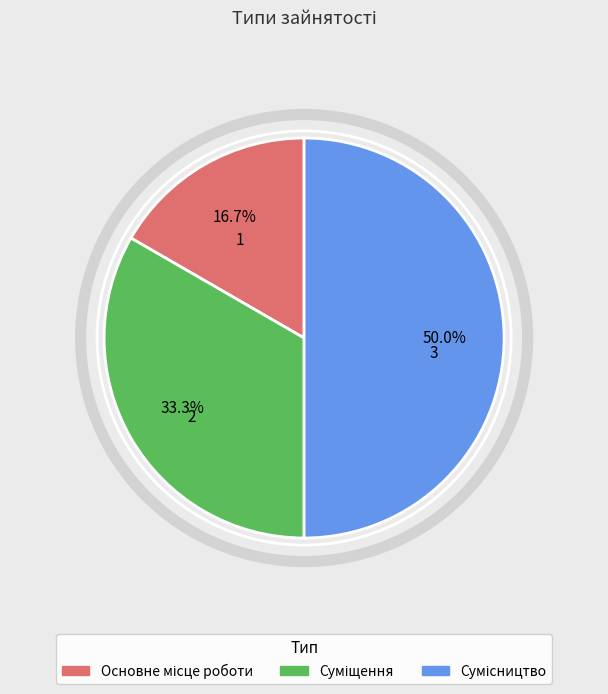

Between Основне місце роботи and Сумісництво, which is larger?

Сумісництво